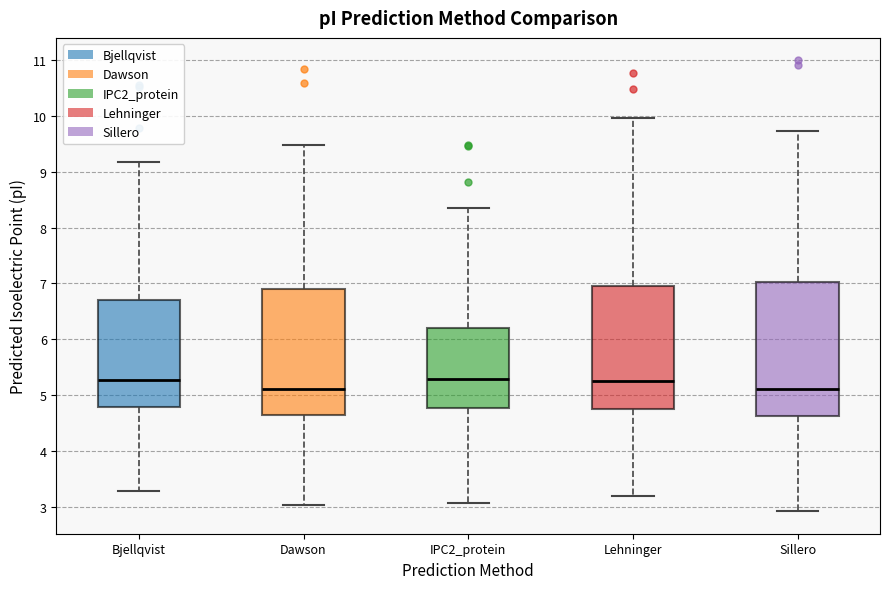

Where does the lower whisker of the box for Sillero end on the y-axis? The values are not printed on the chart, so give them approximately, as read against the axis.

2.9